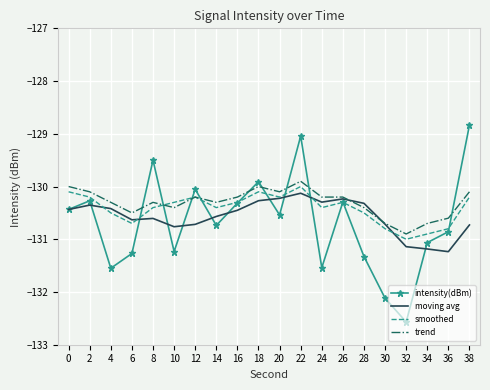

True or false: trend has more than 2 points higher than both neighbors.

True